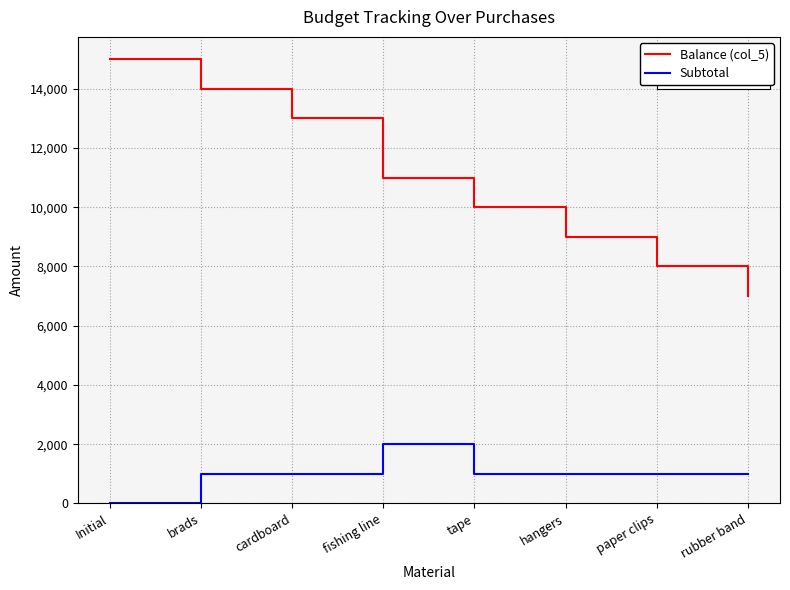

How many positive values does the Subtotal series have?

7